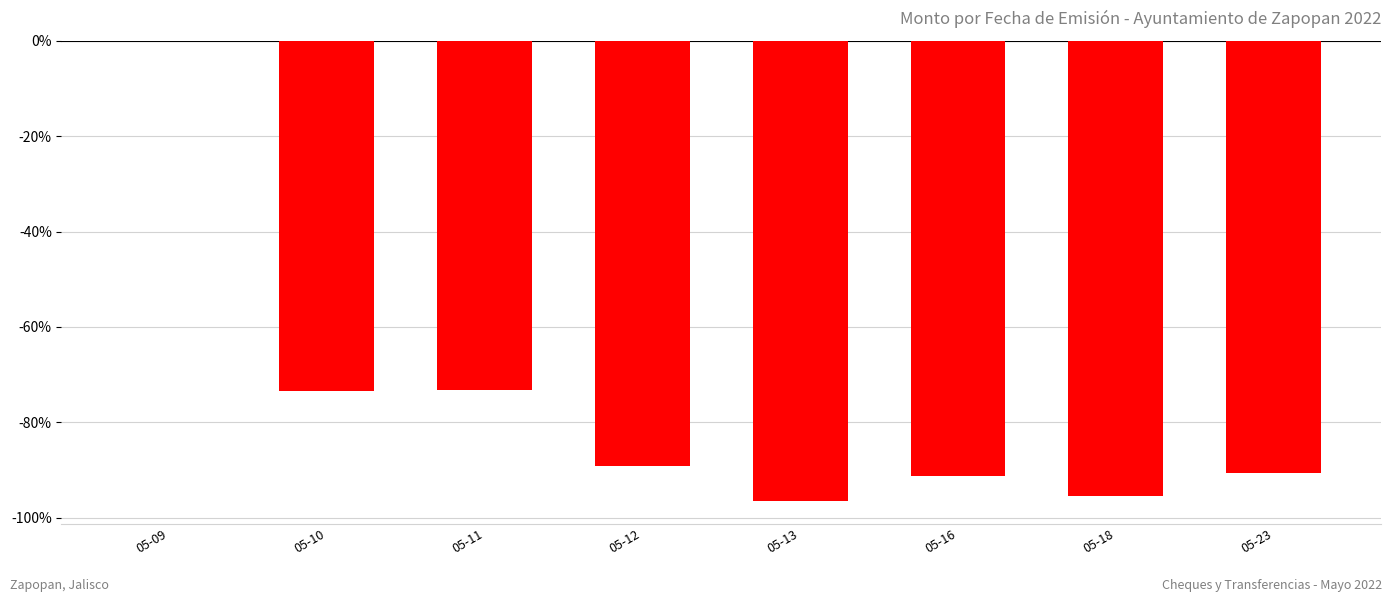

How many values exceed -89?

3